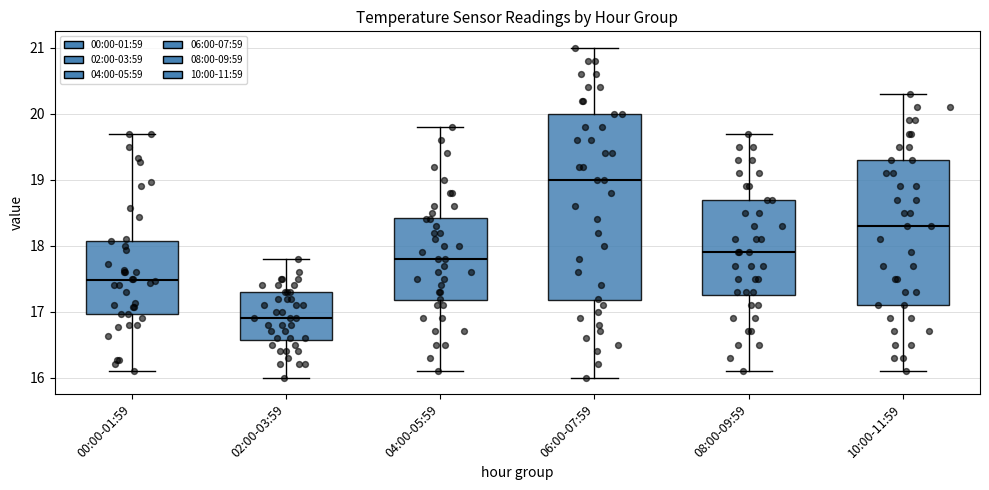

Reading left to right, transcribe this box plot: for each box, give where its median line is, the range the box spans, and where its two whiskers end, as read against the y-axis. The values are not printed on the chart, so give them approximately, as read against the axis.

00:00-01:59: median 17.5, box 17.0 to 18.1, whiskers 16.1 to 19.7
02:00-03:59: median 16.9, box 16.6 to 17.3, whiskers 16.0 to 17.8
04:00-05:59: median 17.8, box 17.2 to 18.4, whiskers 16.1 to 19.8
06:00-07:59: median 19.0, box 17.2 to 20.0, whiskers 16.0 to 21.0
08:00-09:59: median 17.9, box 17.3 to 18.7, whiskers 16.1 to 19.7
10:00-11:59: median 18.3, box 17.1 to 19.3, whiskers 16.1 to 20.3